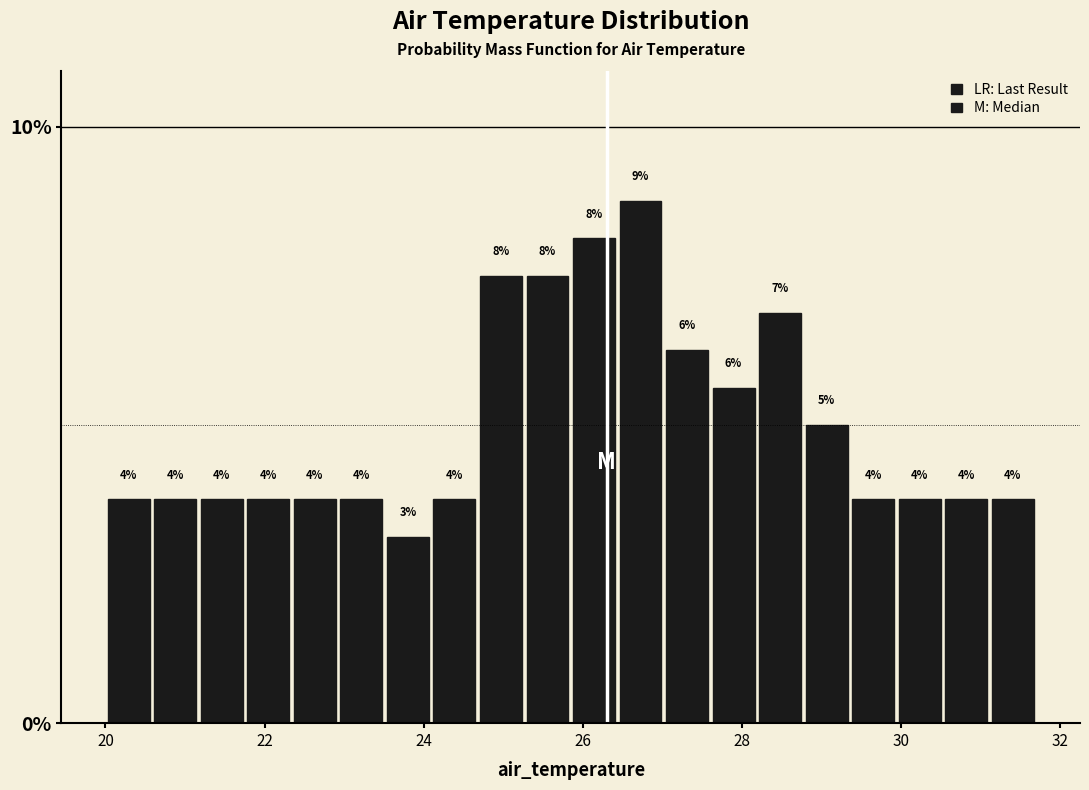

Read against the x-axis, roughly where is the centre of the tallest bar?

26.8